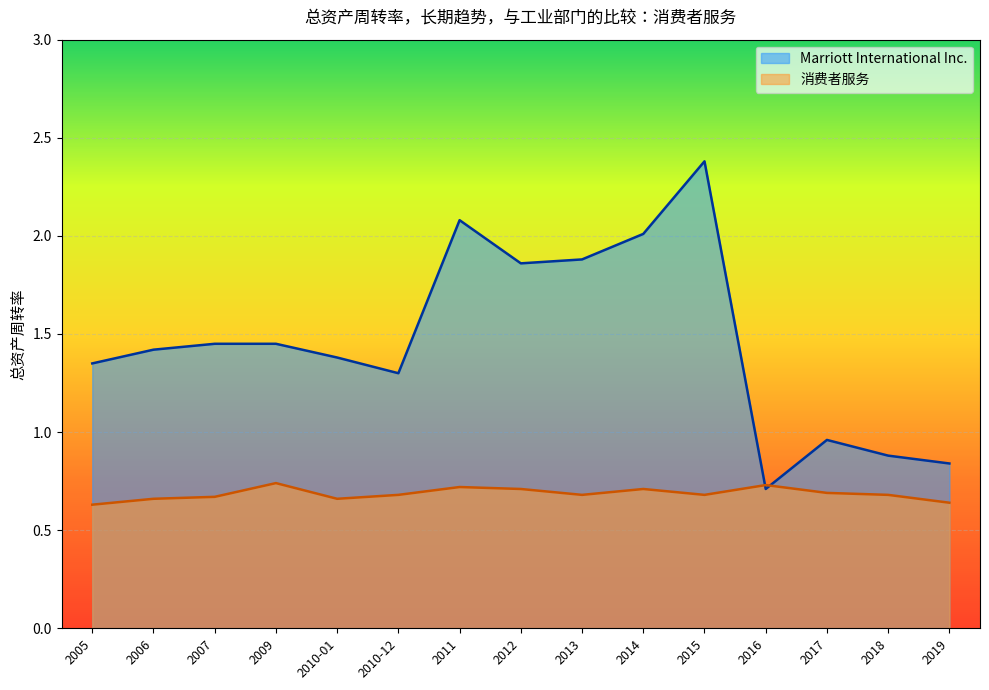

What position from the right is 2016?

4